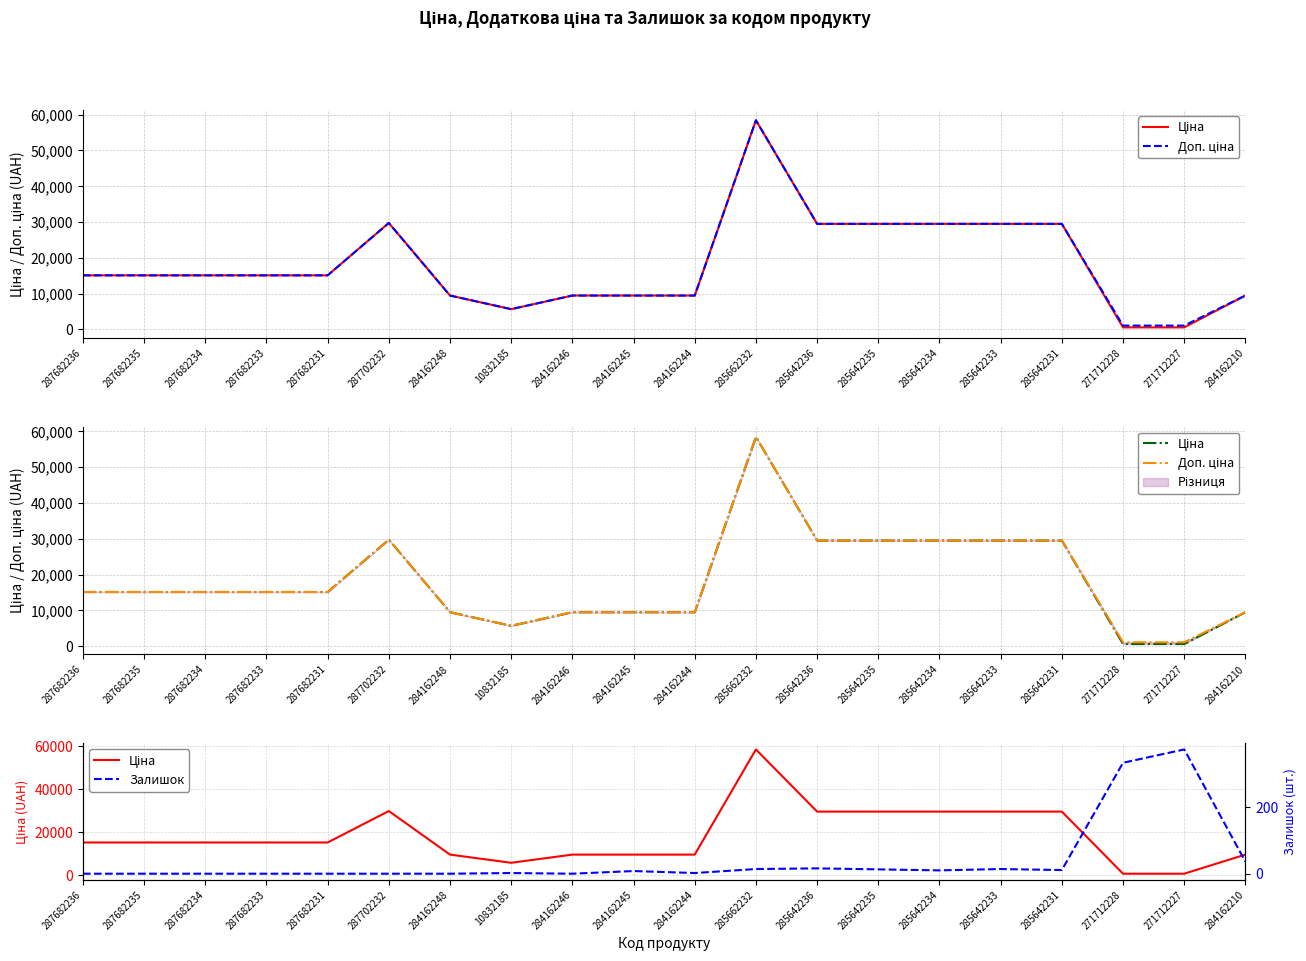

Which series has the largest total across all categories?

Доп. ціна